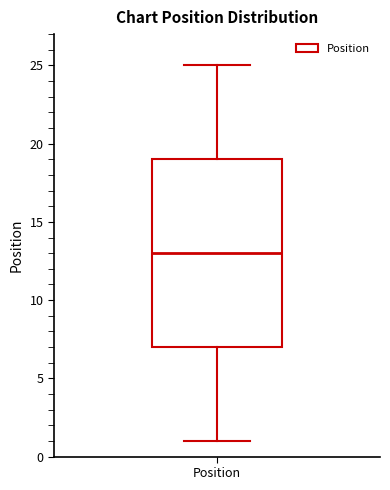

Read this box plot against the y-axis: the position of the median line, the range covered by the box, and the ends of both whiskers. The values are not printed on the chart, so give them approximately, as read against the axis.

median 13, box 7 to 19, whiskers 1 to 25